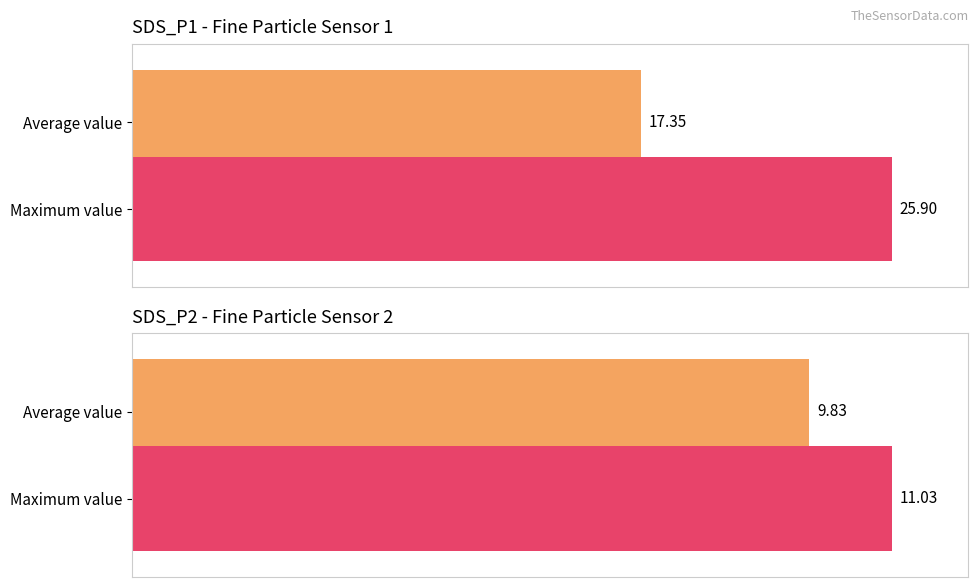

Between Average value and Maximum value, which is larger?

Maximum value